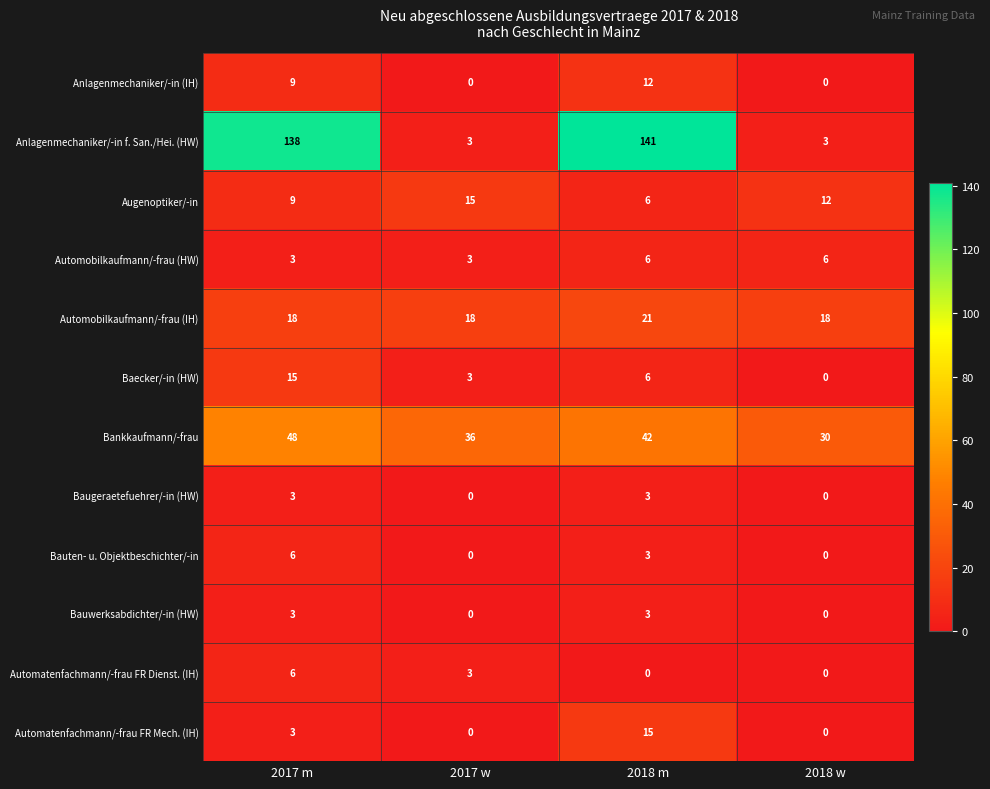

At which category is the sum across all series the highest?

2017 m